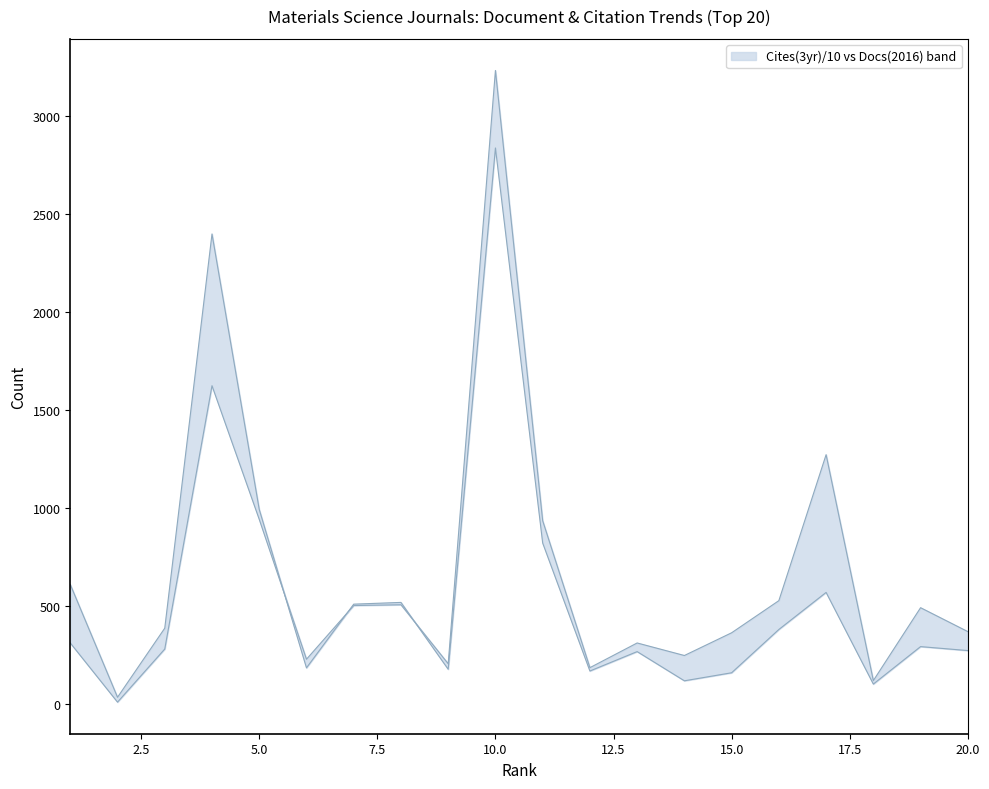

List the labels in order of Total Cites (3years) value, smallest first.

2, 18, 14, 15, 12, 9, 6, 13, 20, 19, 16, 3, 7, 8, 17, 1, 11, 5, 4, 10